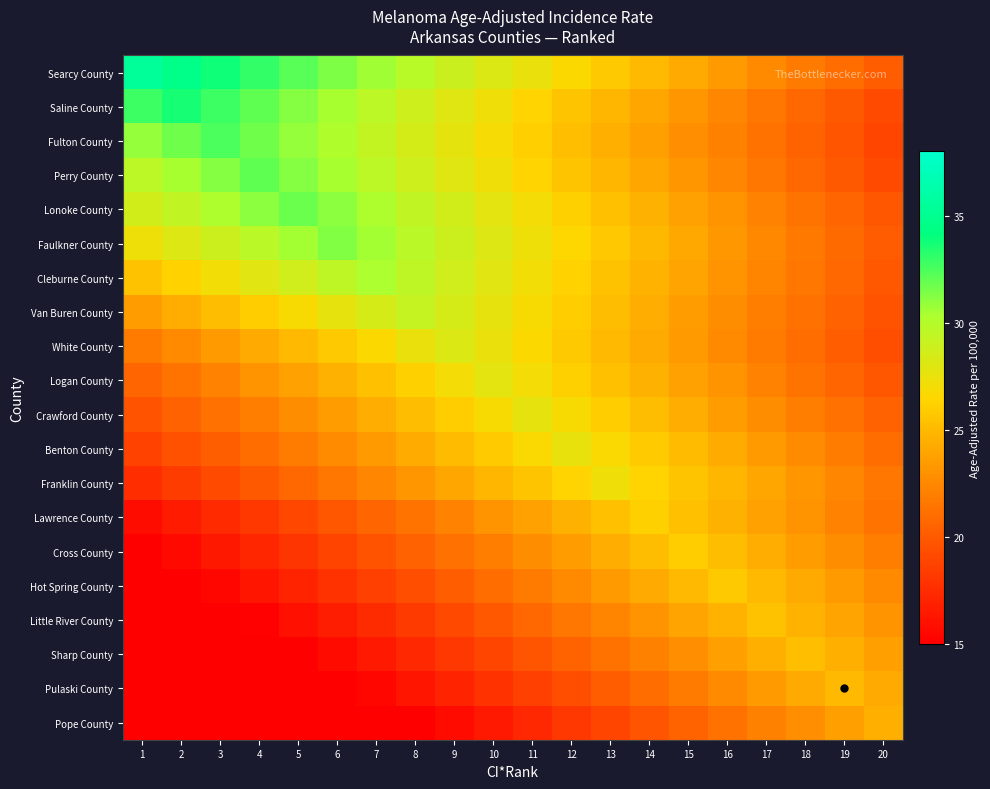

How many distinct data groups are displayed?

20